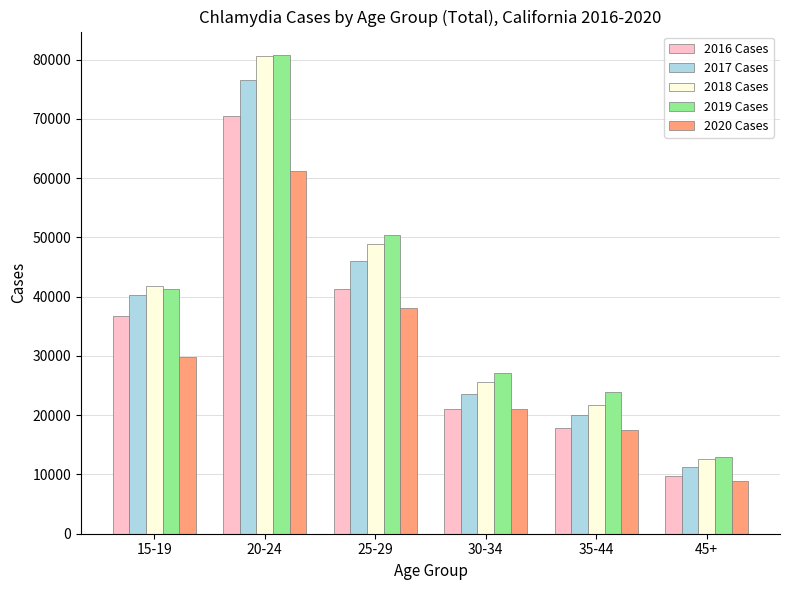

What is the average value of the 2016 Cases series?

32849